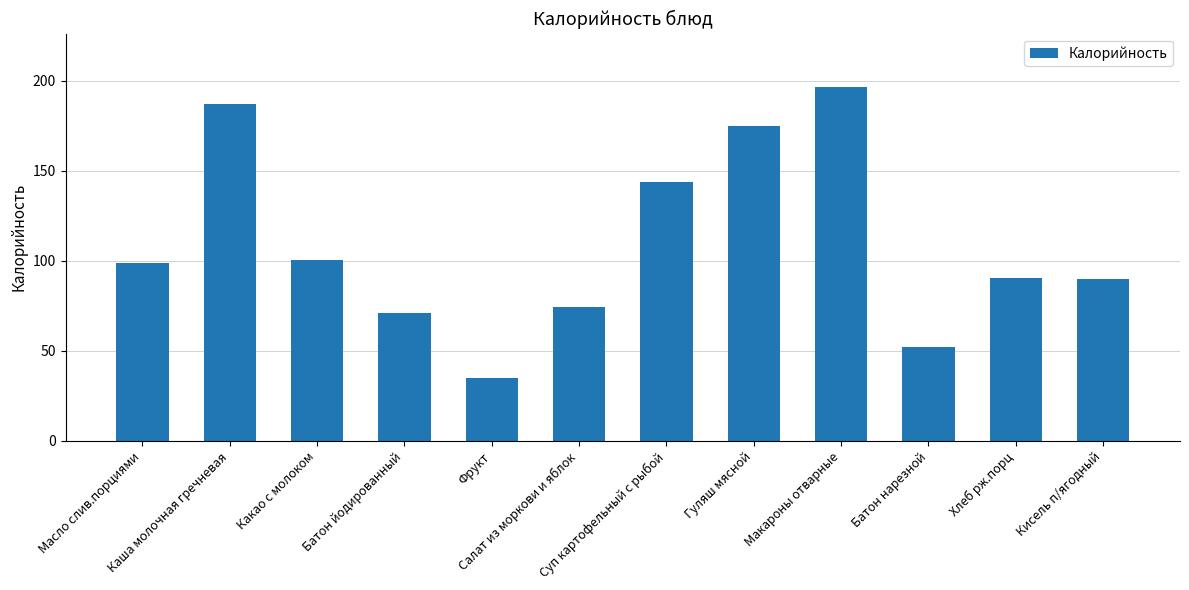

What is the value of the 4th bar from the left?

71.2